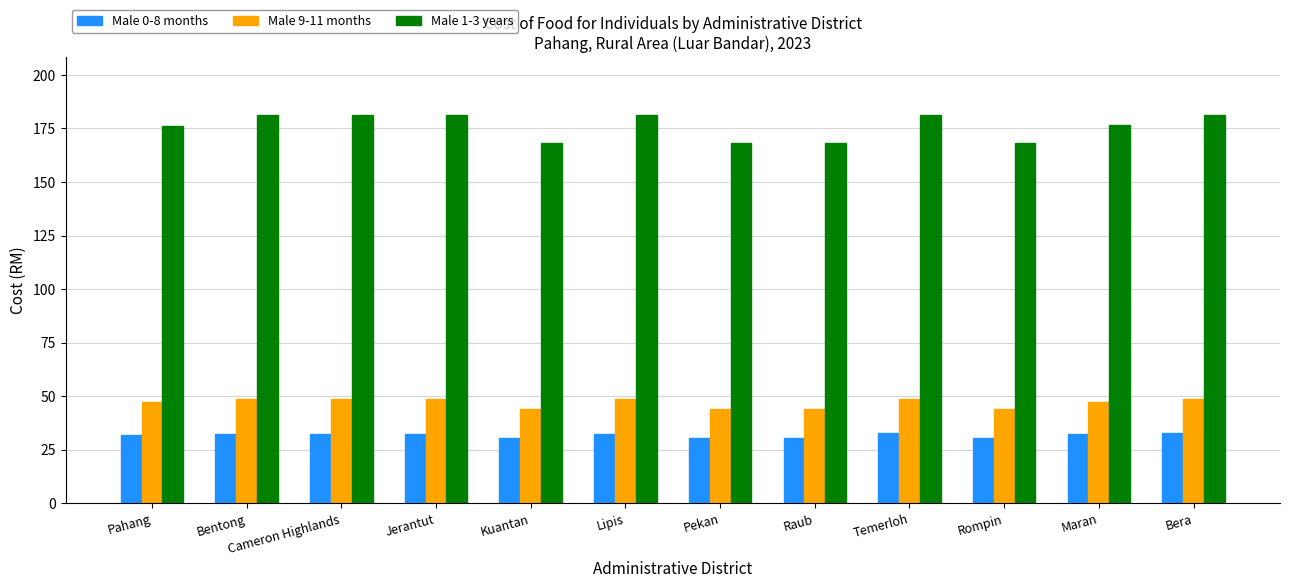

Rank the series at Pekan from lowest to highest value.

Male 0-8 months, Male 9-11 months, Male 1-3 years